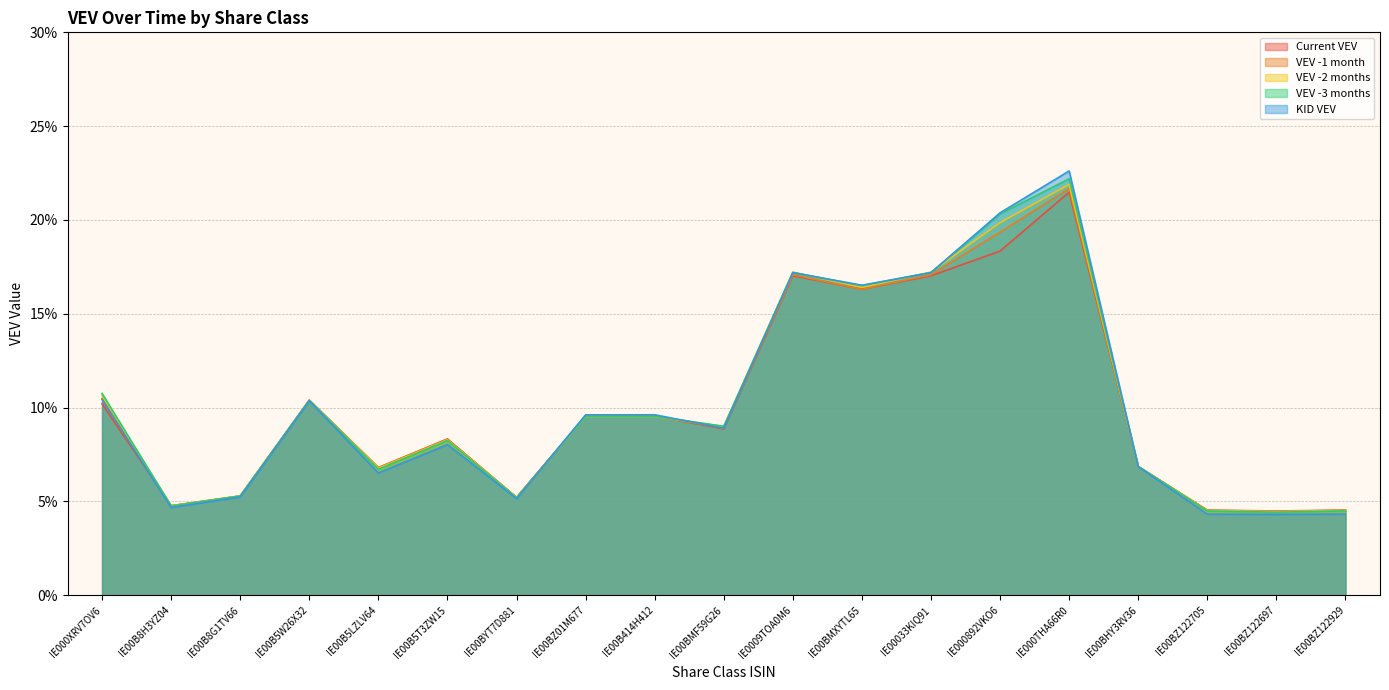

What is the maximum value shown in the chart?

0.2